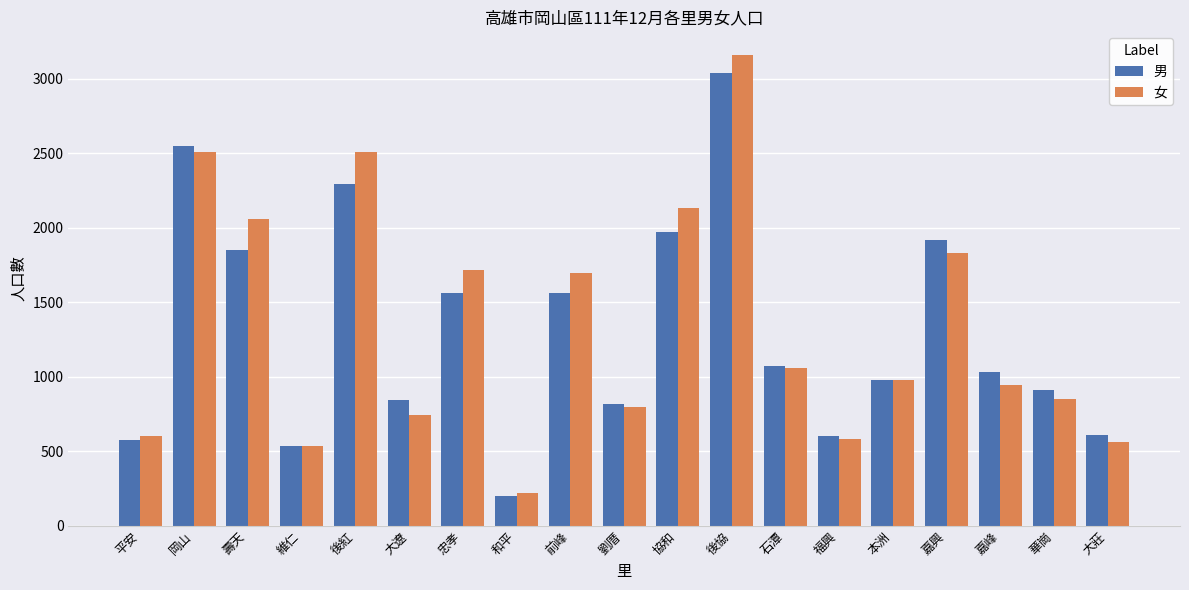

At which category does the chart reach its peak across all series?

後協